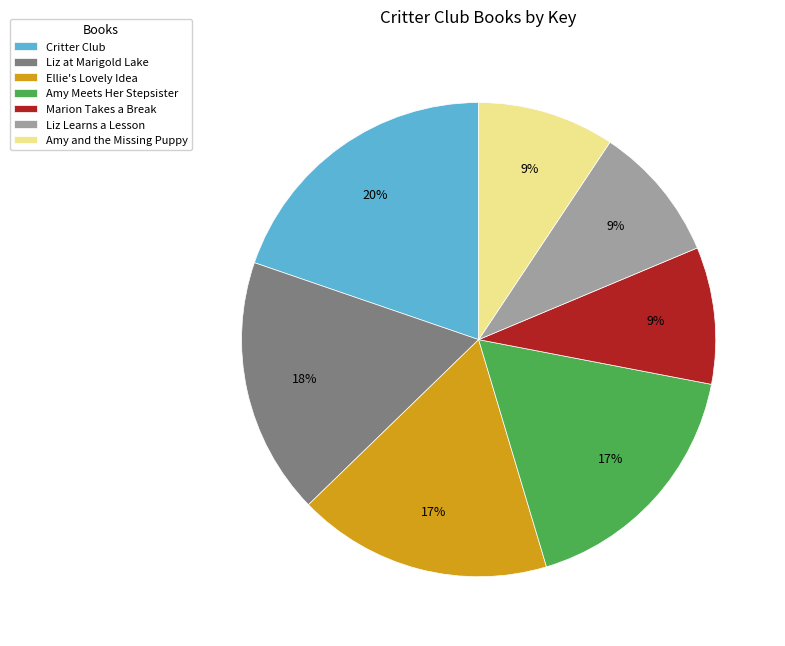

Count the number of slices in the pie.

7